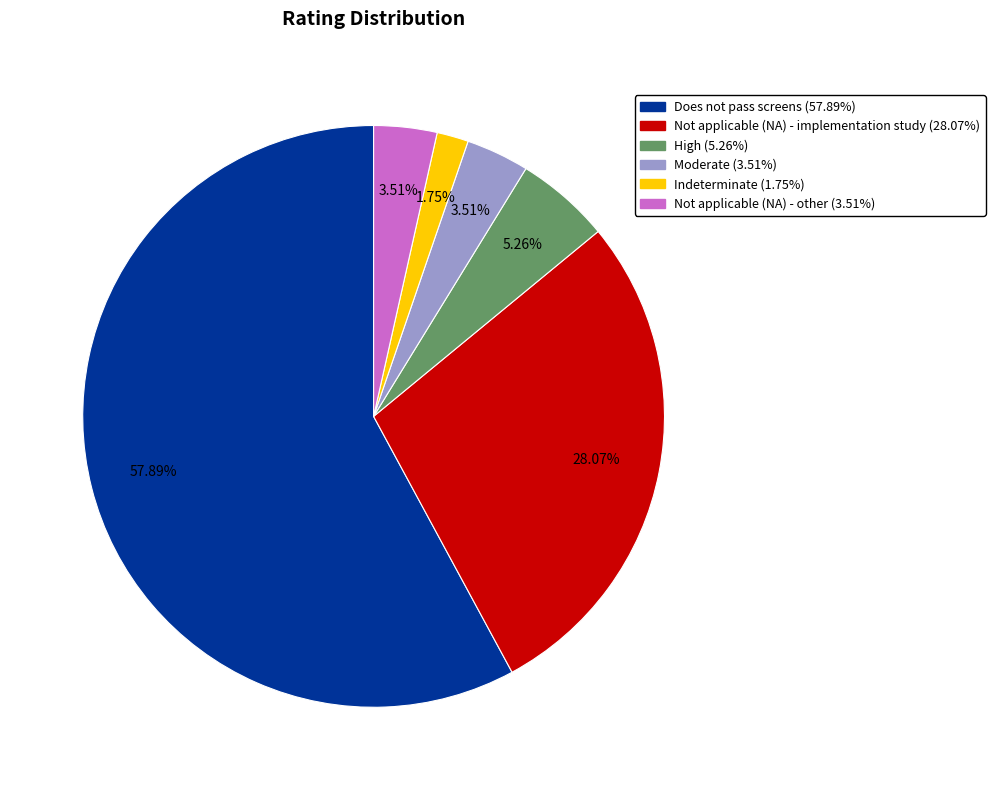

To the nearest percent, what is the combined percentage of Not applicable (NA) - other and Not applicable (NA) - implementation study?

32%